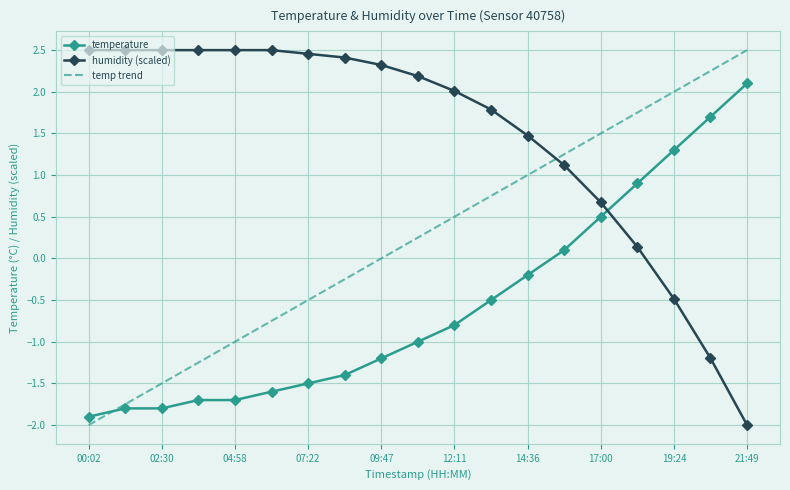

What is the difference between the second highest and minimum values in the humidity (scaled) series?

4.5